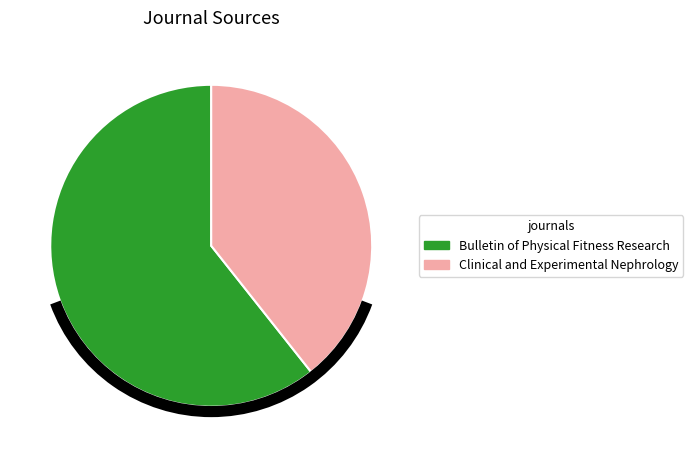

Is there any slice that represents more than half of the pie?

Yes